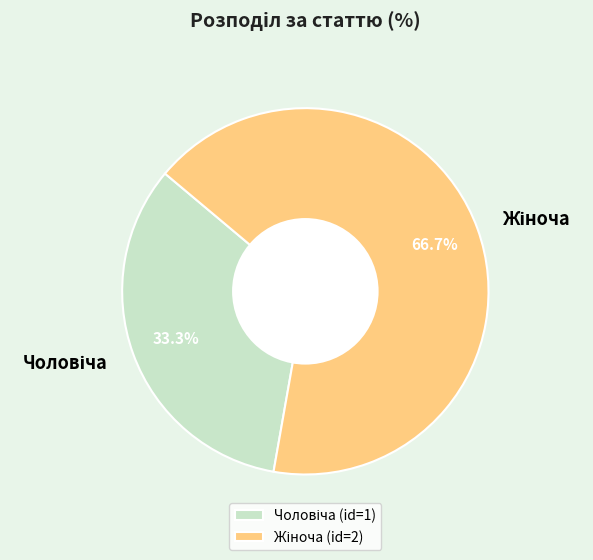

Is there any slice that represents more than half of the pie?

Yes